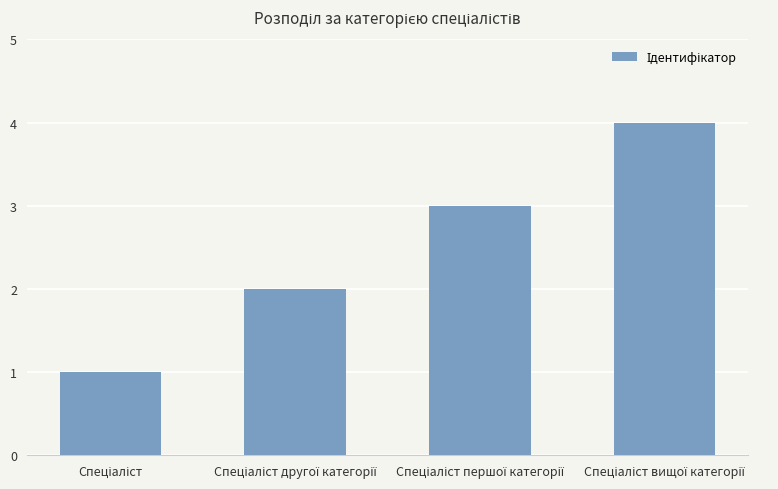

What is the greatest value displayed?

4